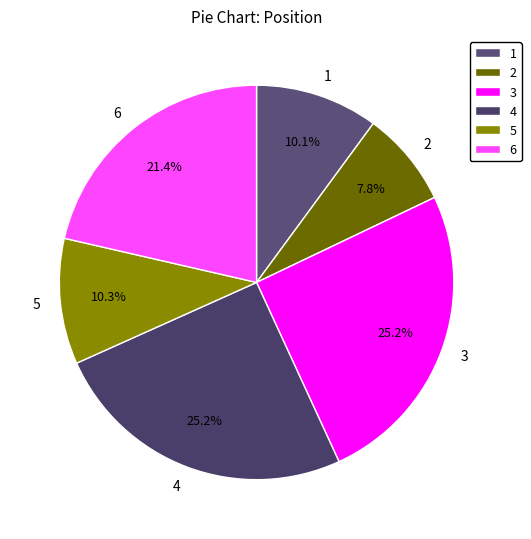

The 2 slice represents 8% of the pie. True or false?

True